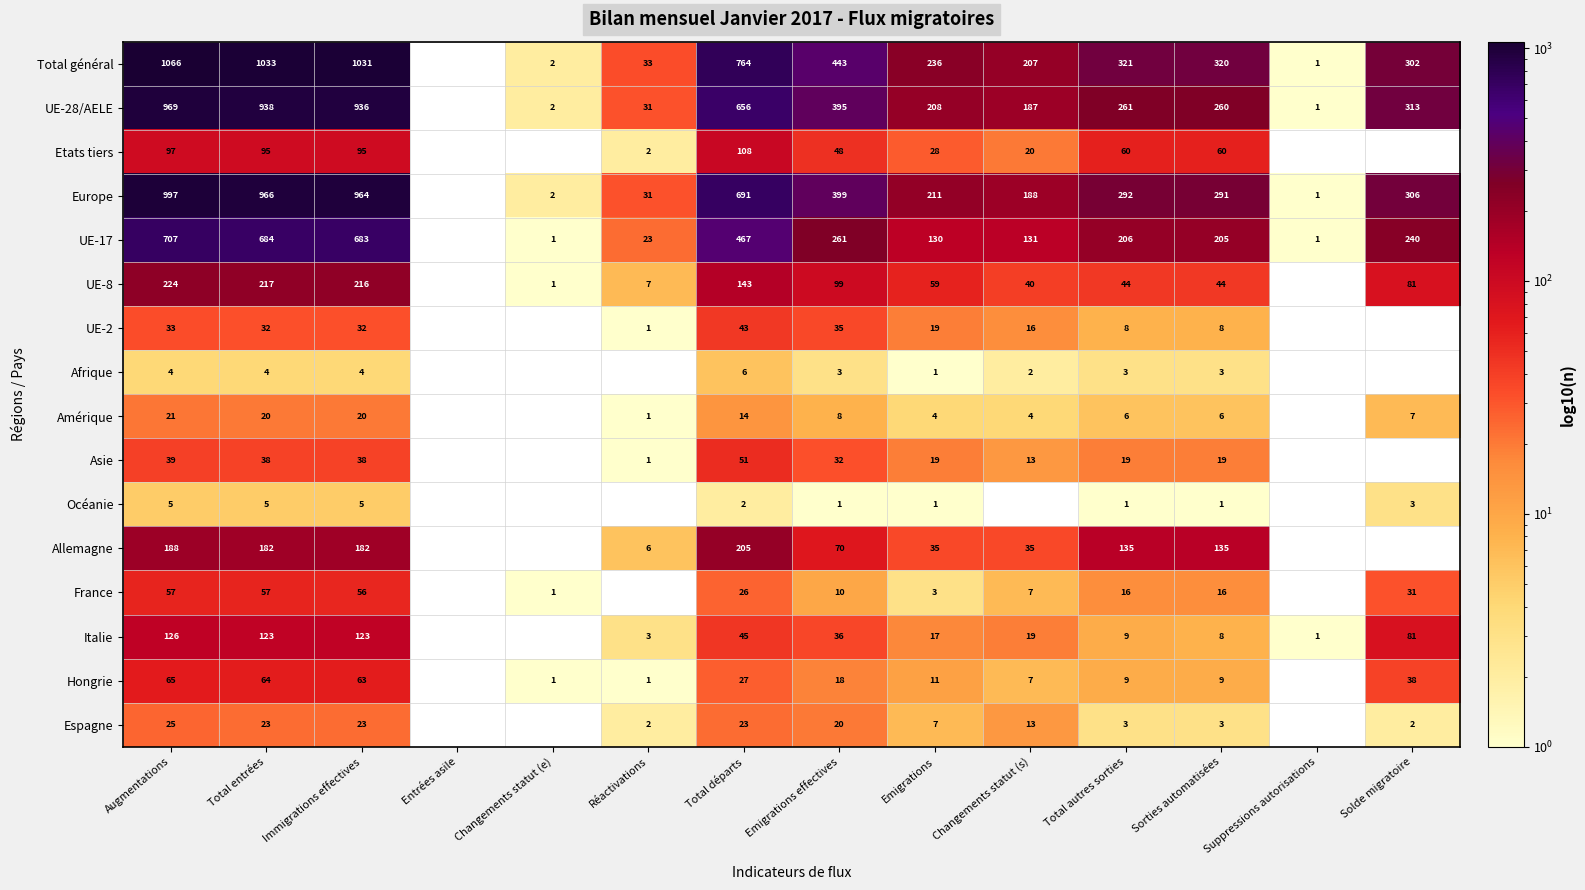

Between Solde migratoire and Emigrations, which is larger?

Solde migratoire